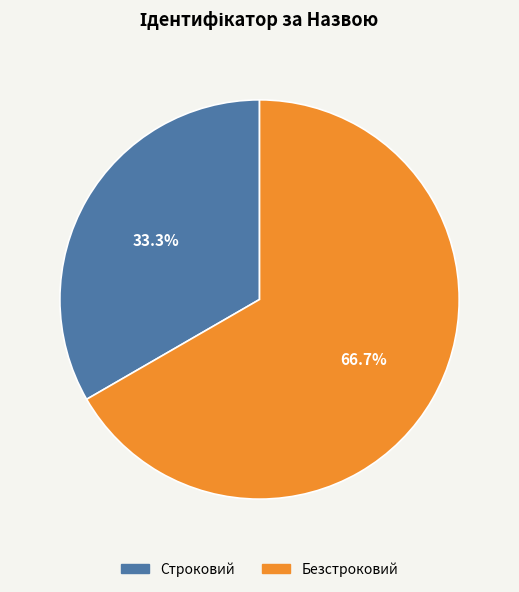

Is it true that Безстроковий is 67% of the pie?

True